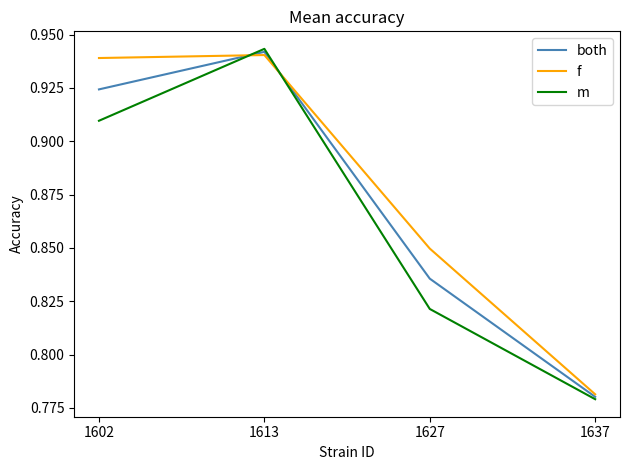

List the series in order of their overall mean, lowest first.

m, both, f